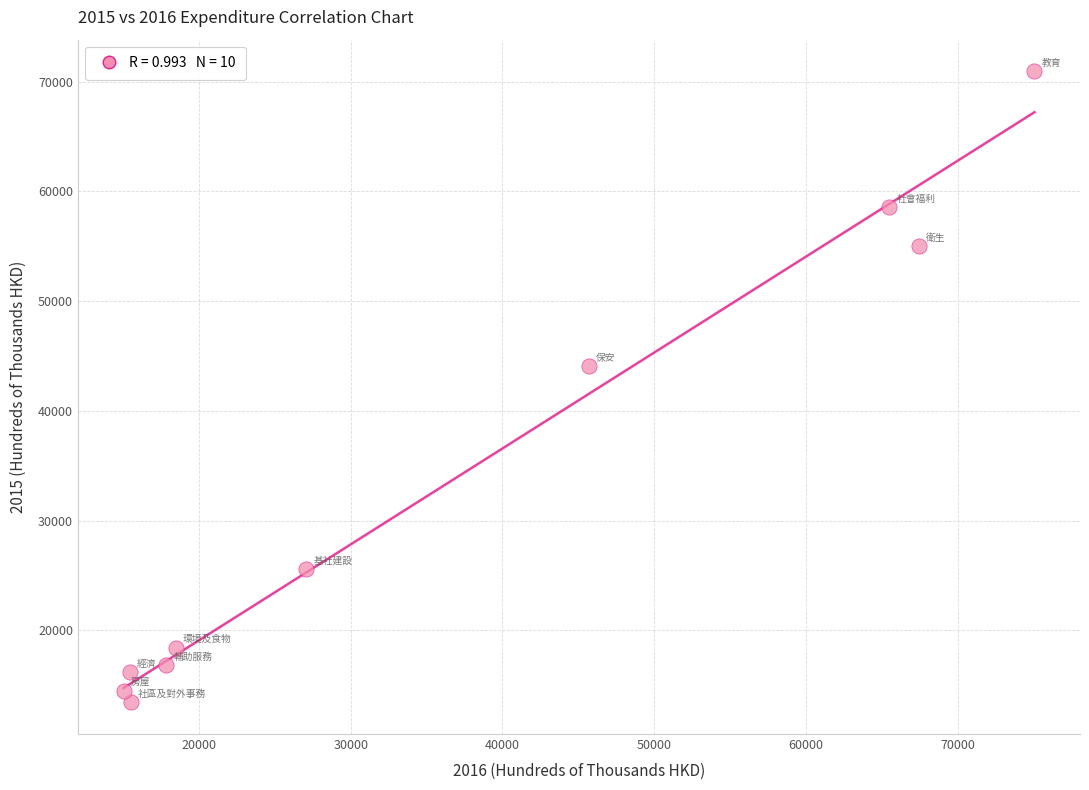

What Y value in the scatter plot is closest to 42188?

44064